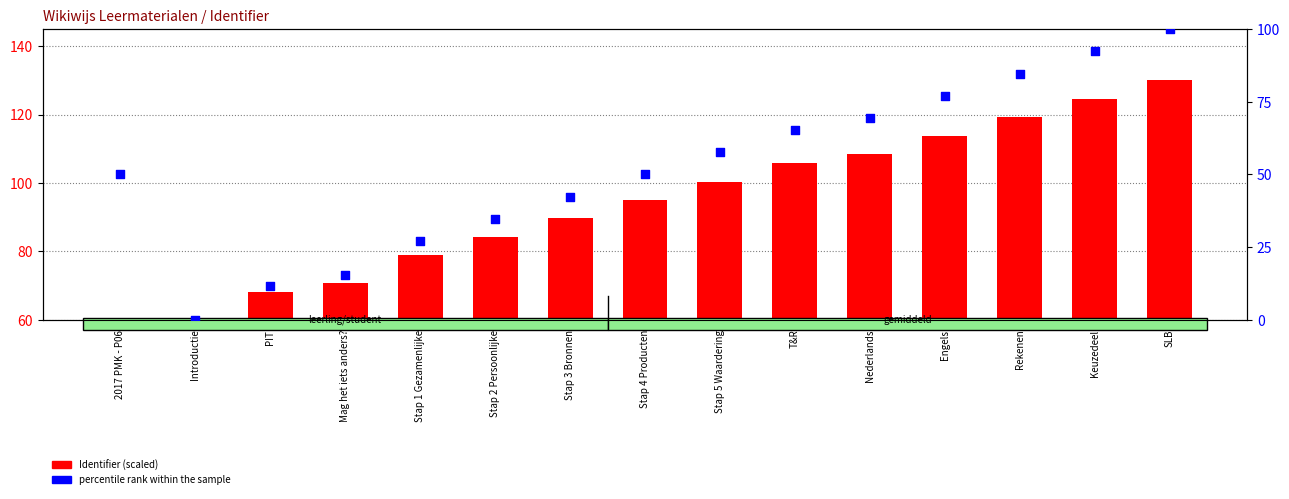

What is the total value across all series at Keuzedeel?

216.9